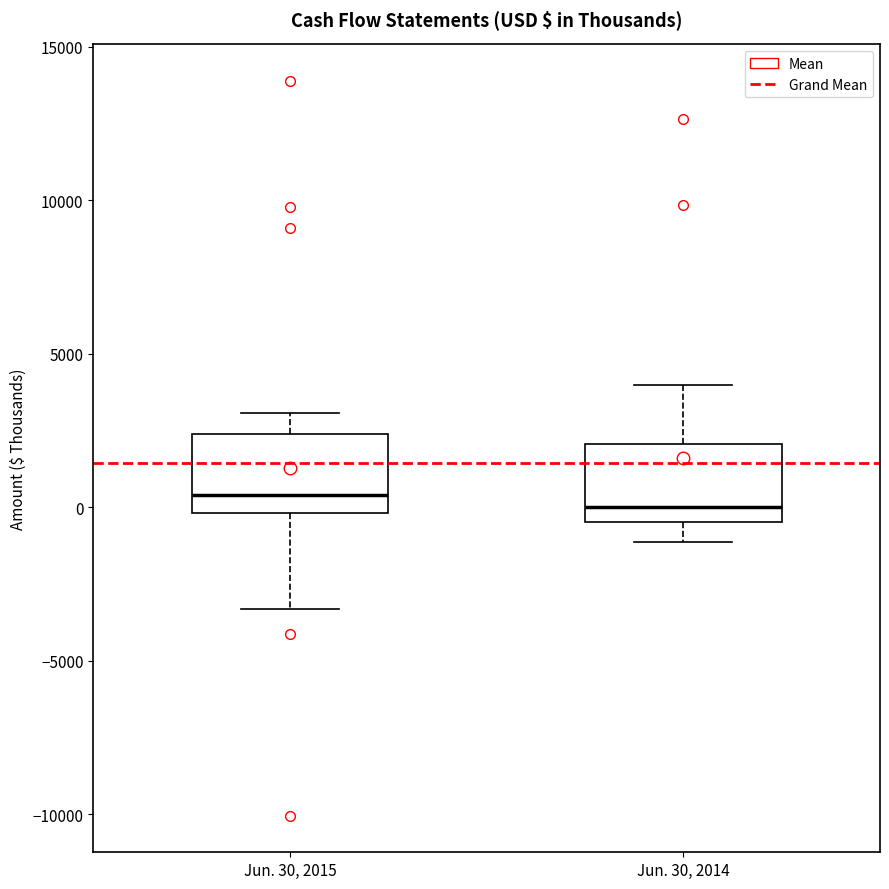

Reading left to right, read every box against the y-axis: the position of its median line, the range the box covers, and the ends of its whiskers. The values are not printed on the chart, so give them approximately, as read against the axis.

Jun. 30, 2015: median 500, box 0 to 2500, whiskers -3500 to 3000
Jun. 30, 2014: median 0, box -500 to 2000, whiskers -1000 to 4000